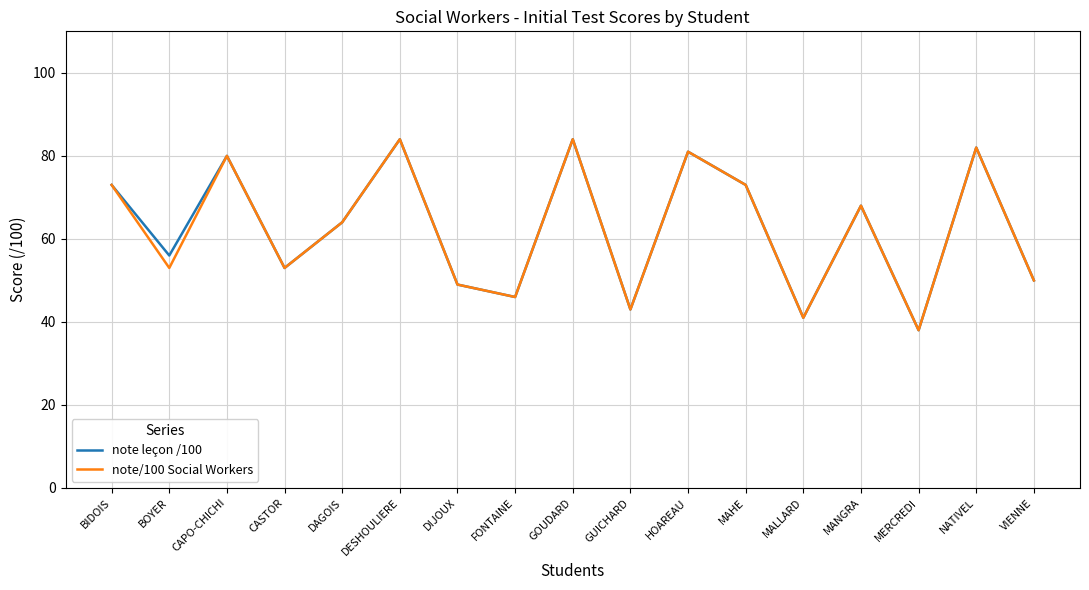

Count the number of categories in the chart.

17